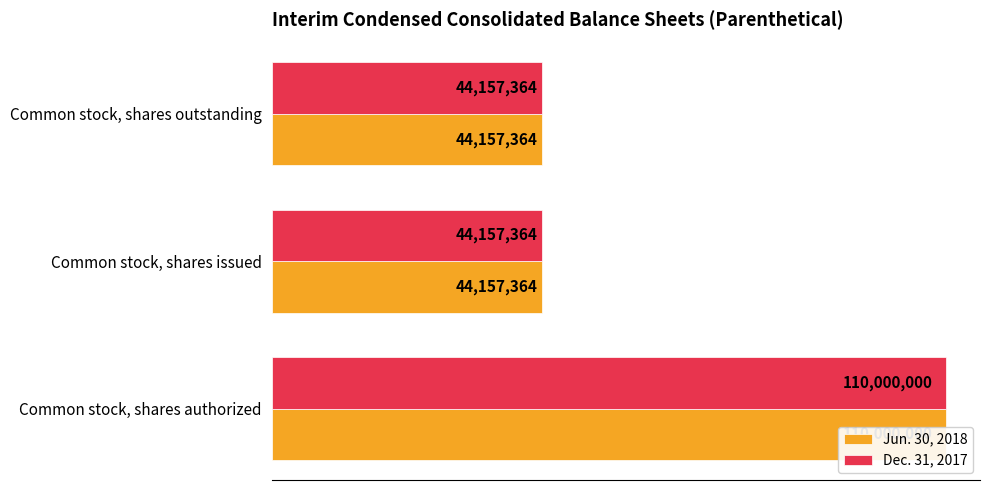

What are all the series names shown in the legend?

Jun. 30, 2018, Dec. 31, 2017